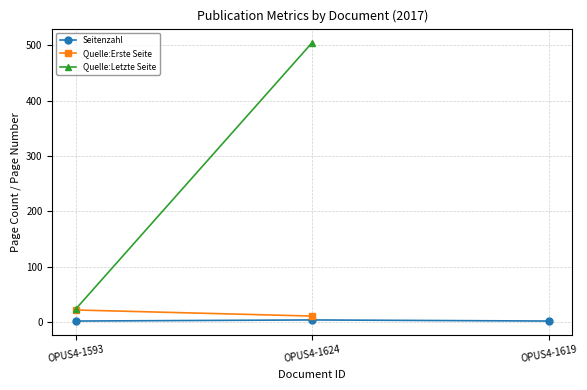

Rank the series by their maximum value, from lowest to highest.

Seitenzahl, Quelle:Erste Seite, Quelle:Letzte Seite